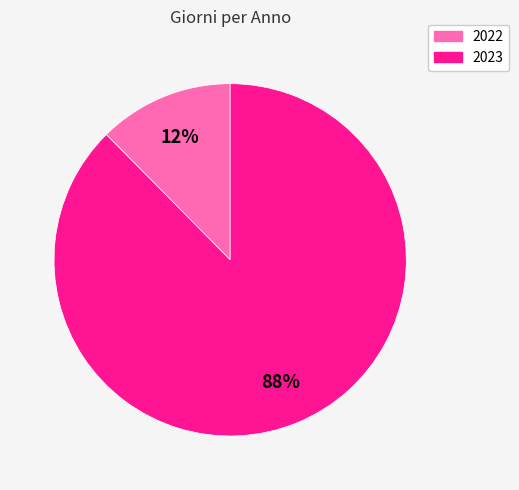

Which slice represents more than half of the pie?

2023